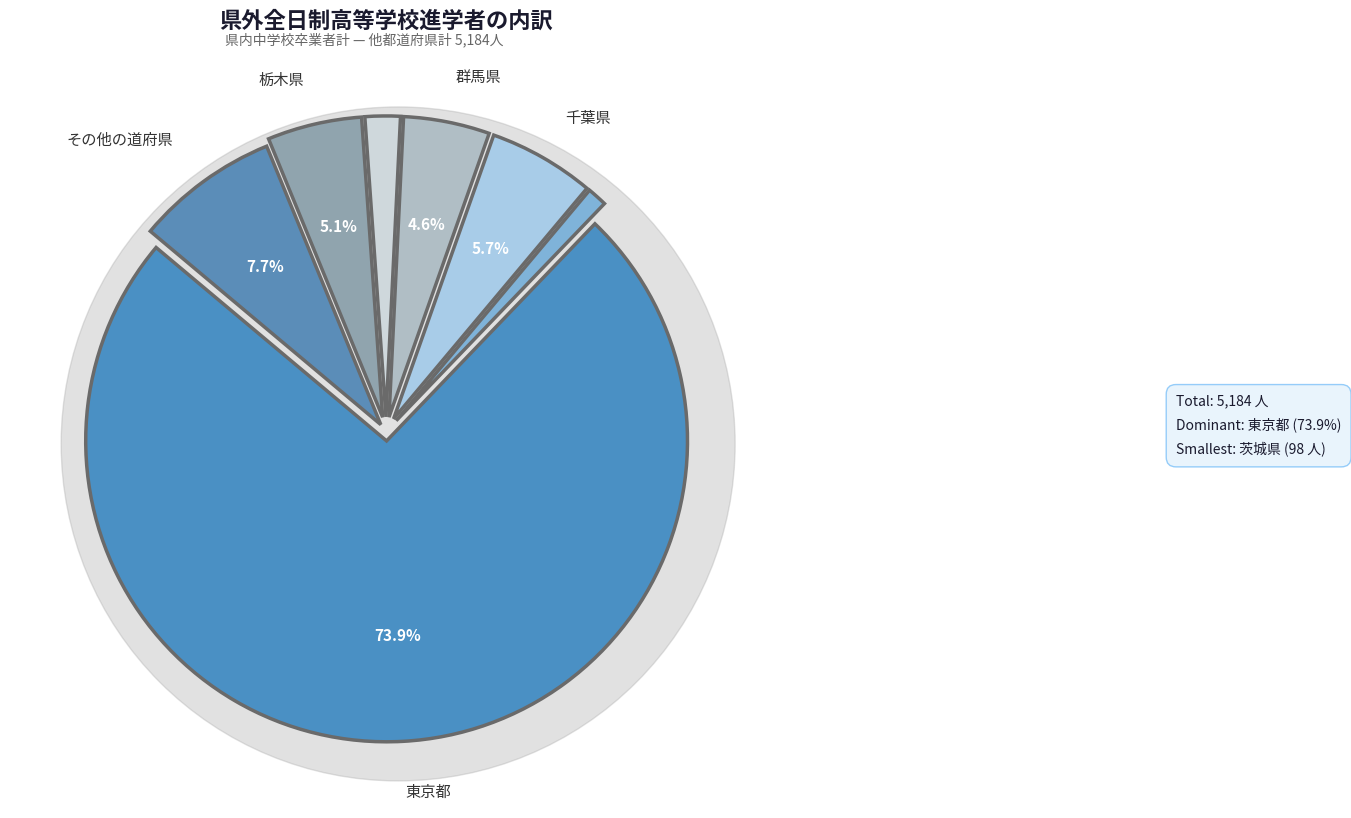

Count the number of slices in the pie.

7